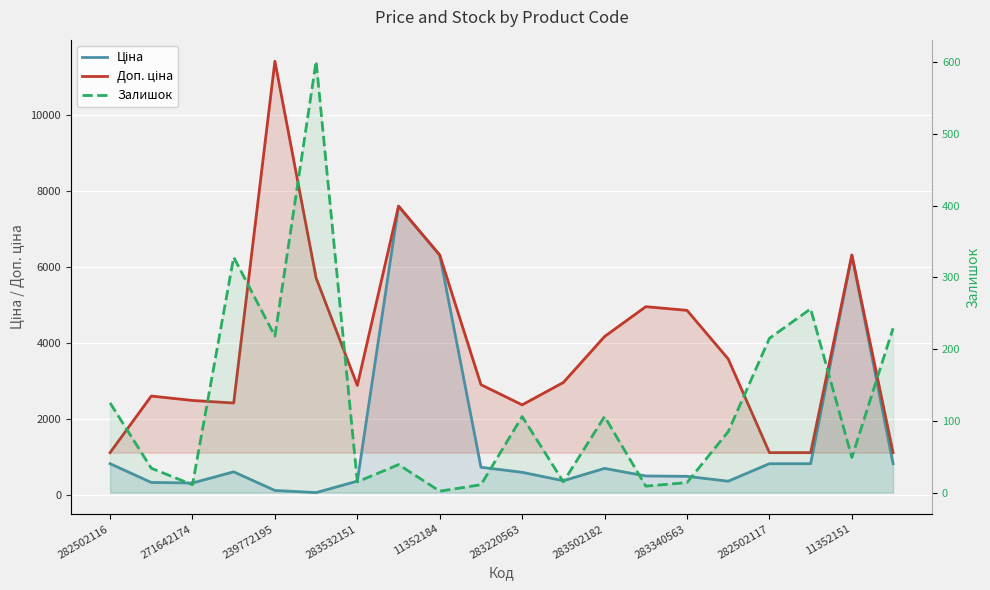

Where does the Залишок series first go above 85?

282502116